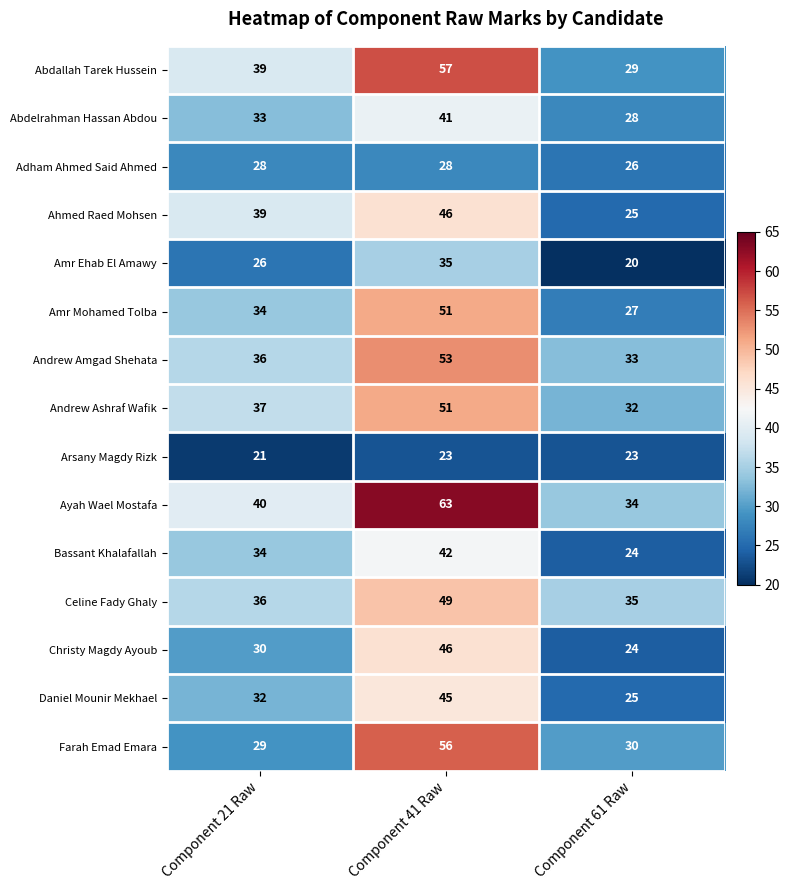

What is the smallest value displayed?

20